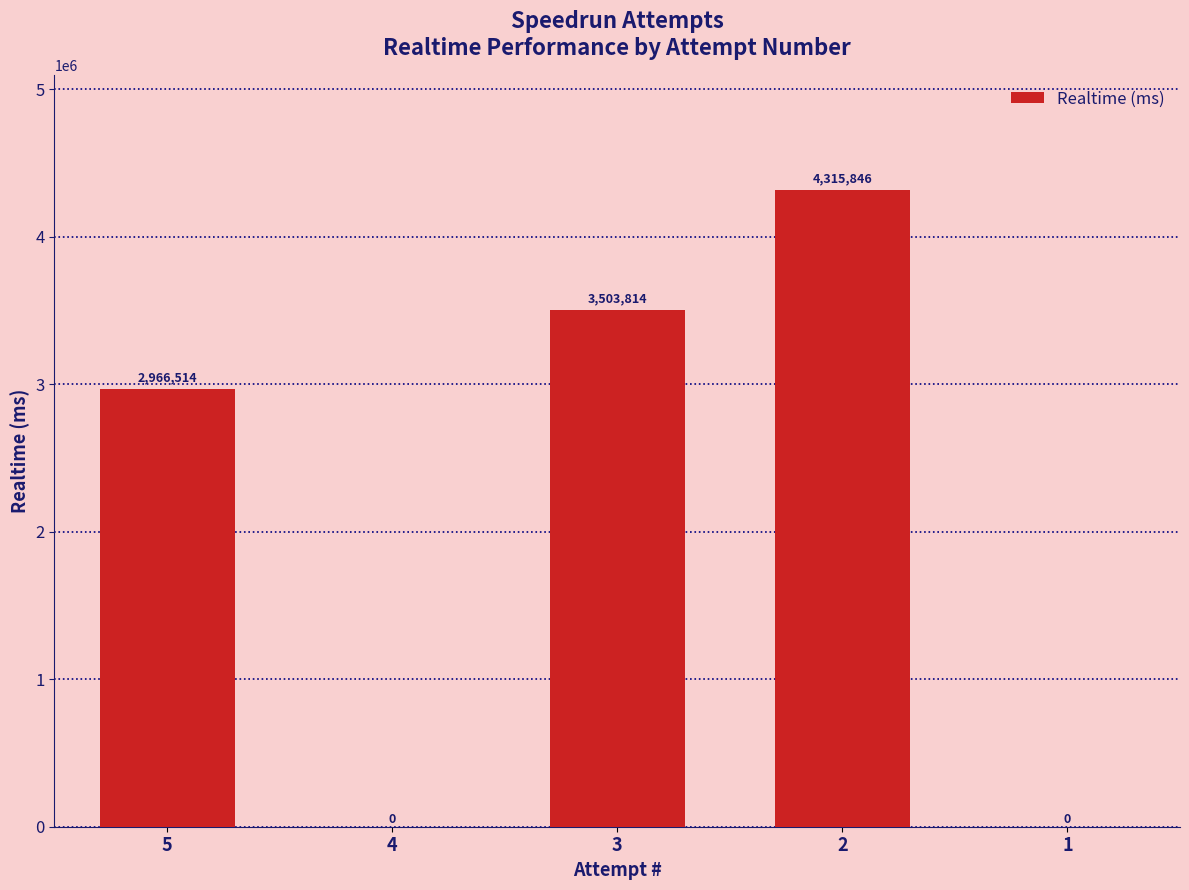

What is the greatest value displayed?

4315846